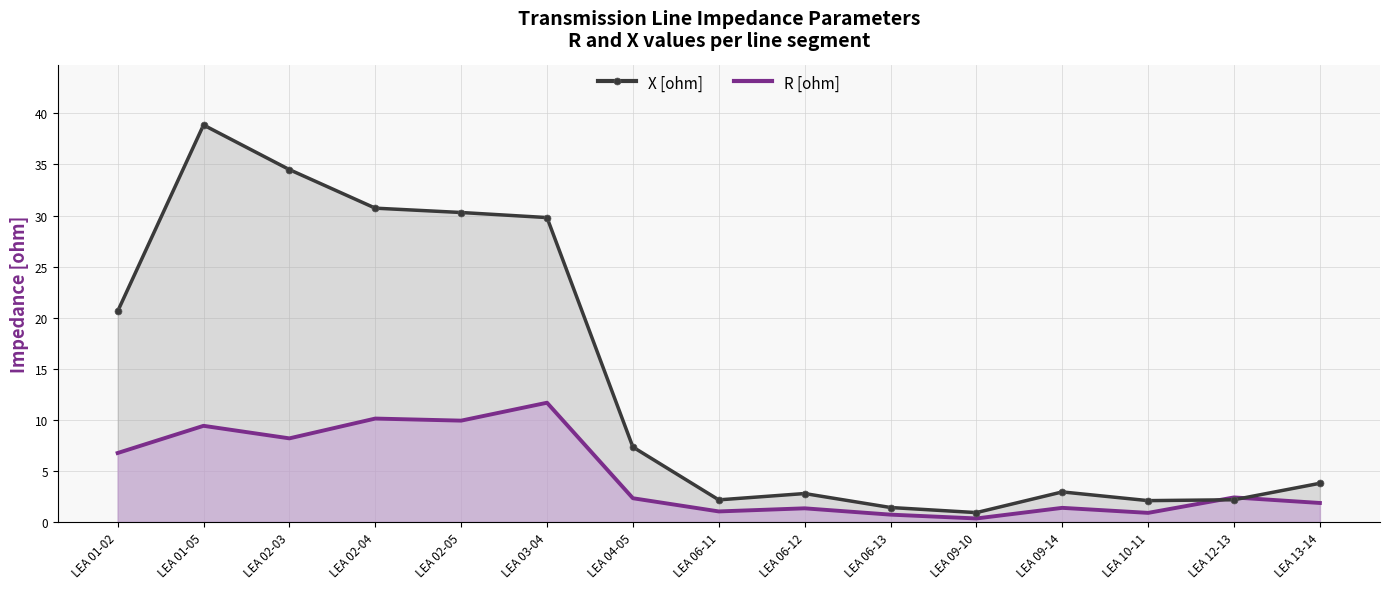

What is the label of the 11th point from the left?

LEA 09-10